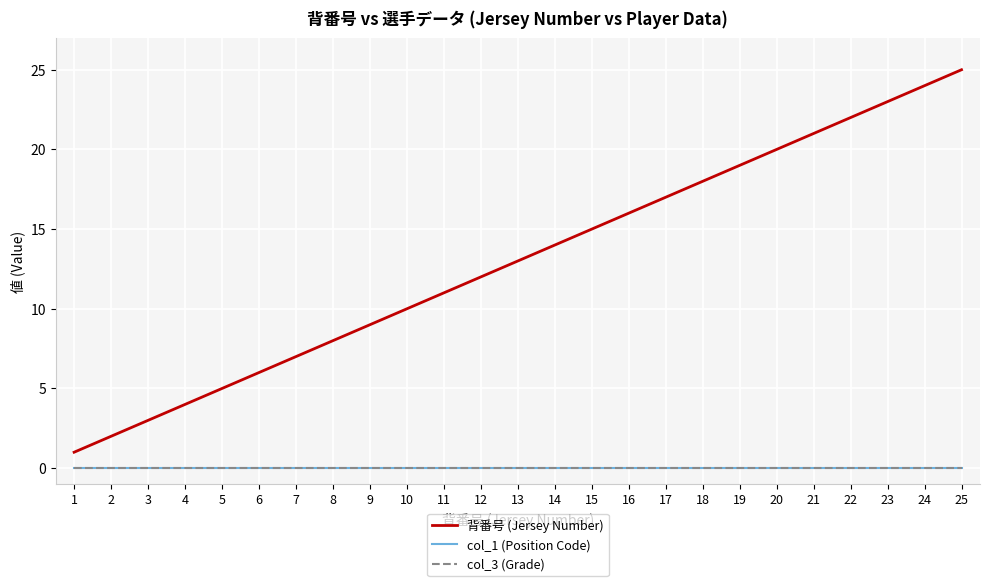

Does the chart display data point markers on the line(s)?

No